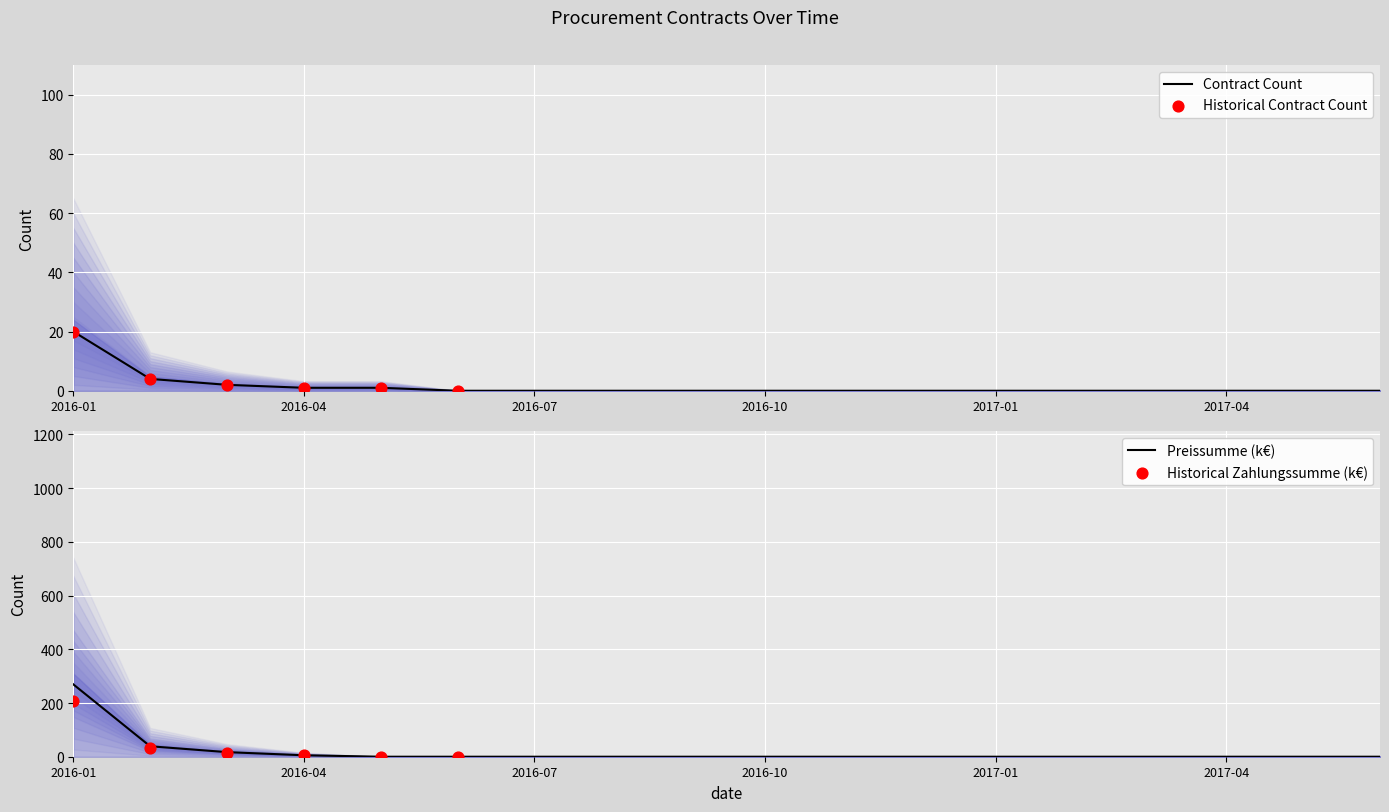

Which category has the highest value in the Contract Count series?

2016-01